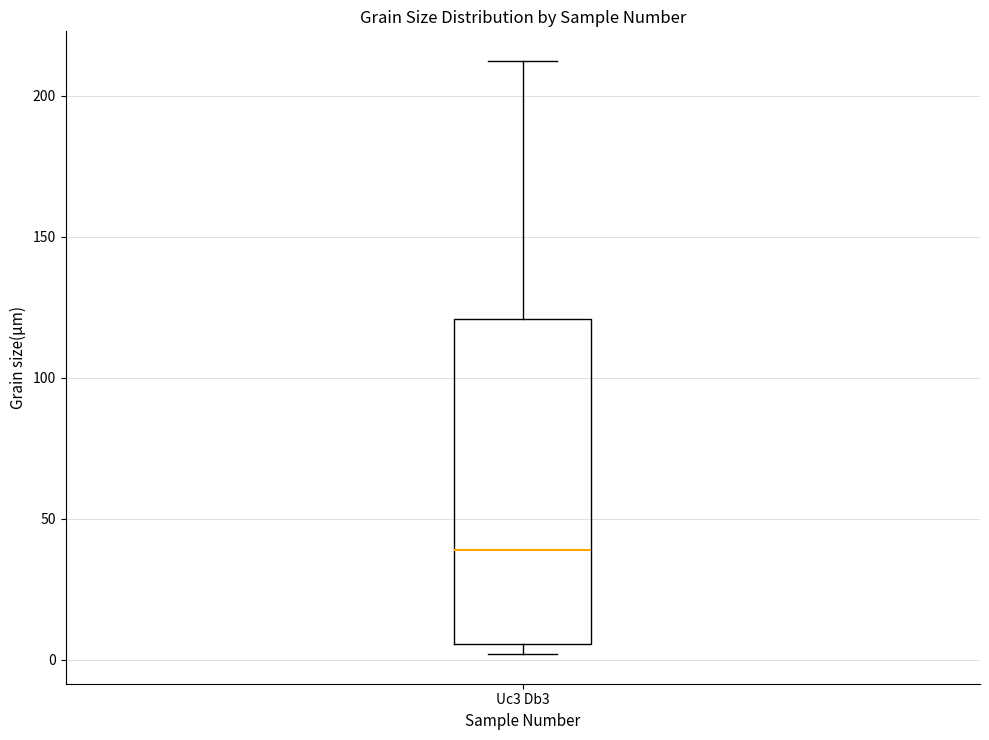

Where does the median line of the box for Uc3 Db3 sit on the y-axis? The values are not printed on the chart, so give them approximately, as read against the axis.

40